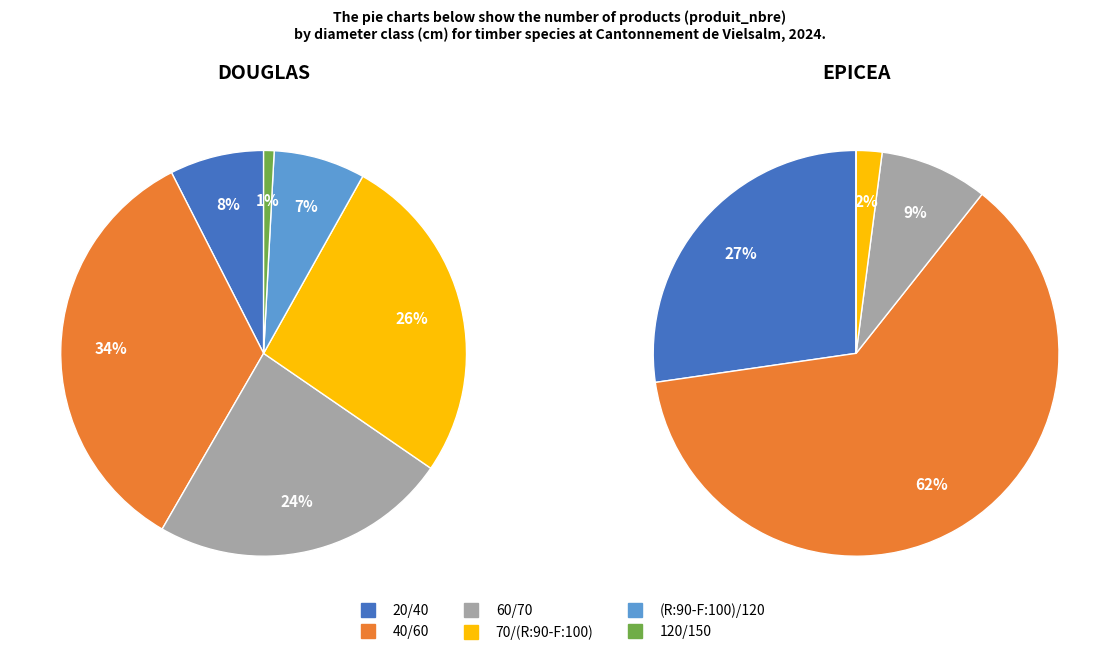

Which series changed the most between 60/70 and 120/150?

DOUGLAS